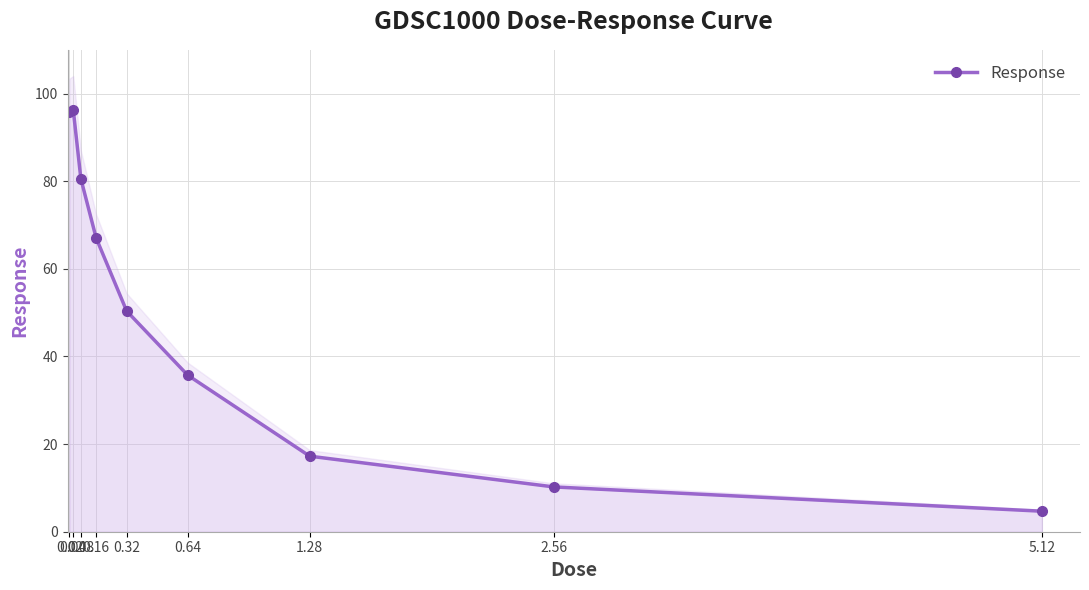

What is the sum of the values at 0.02 and 0.04?

192.1